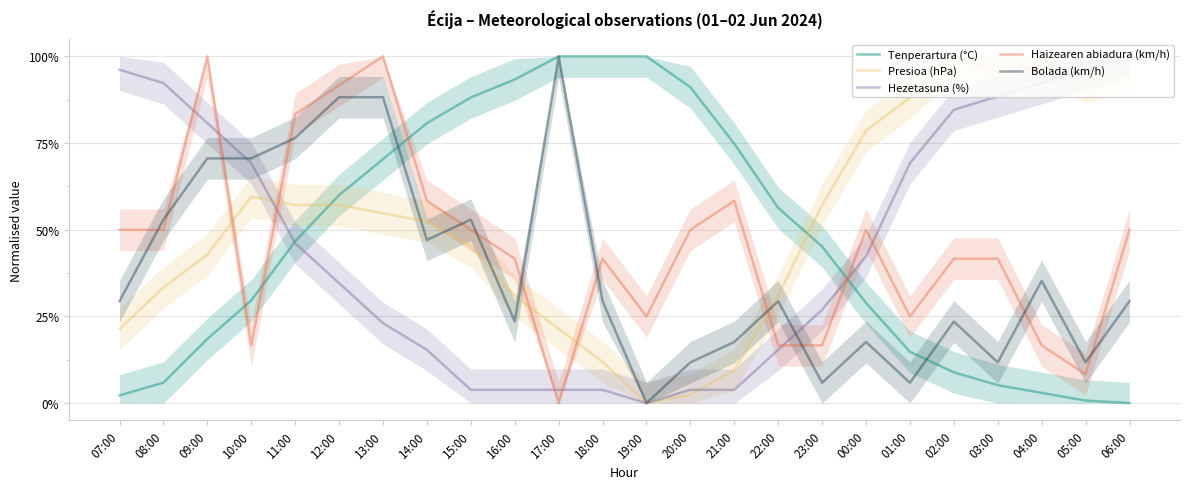

Read the Haizearen abiadura (km/h) value at 19:00.

0.2